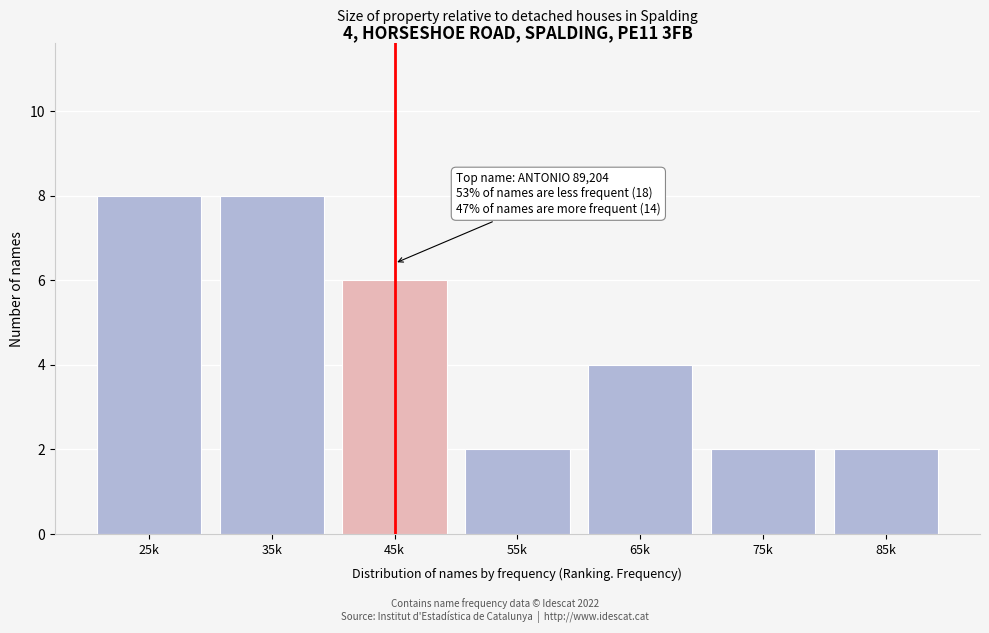

Reading left to right, list all the values displayed in this chart.

8	8	6	2	4	2	2